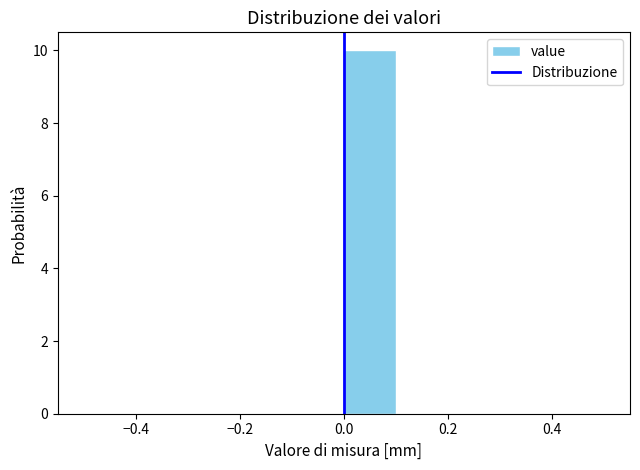

Reading left to right, list every bar in this chart as the range it spans on the x-axis followed by its height. The values are not printed on the chart, so give them approximately, as read against the axis.

-0.5 to -0.4: 0
-0.4 to -0.3: 0
-0.3 to -0.2: 0
-0.2 to -0.1: 0
-0.1 to 0.0: 0
0.0 to 0.1: 10
0.1 to 0.2: 0
0.2 to 0.3: 0
0.3 to 0.4: 0
0.4 to 0.5: 0